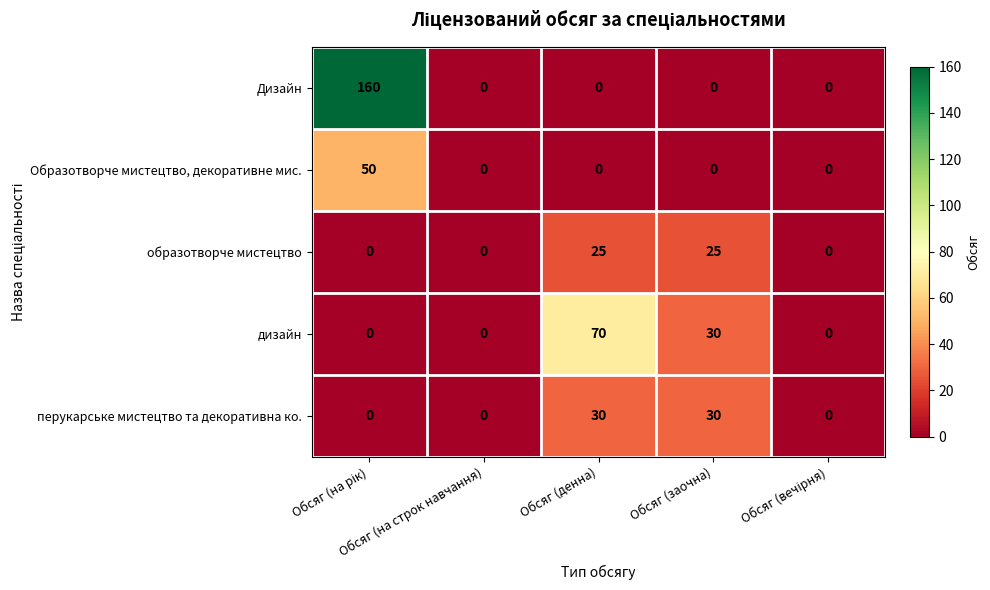

Which series has the widest spread of values?

Дизайн